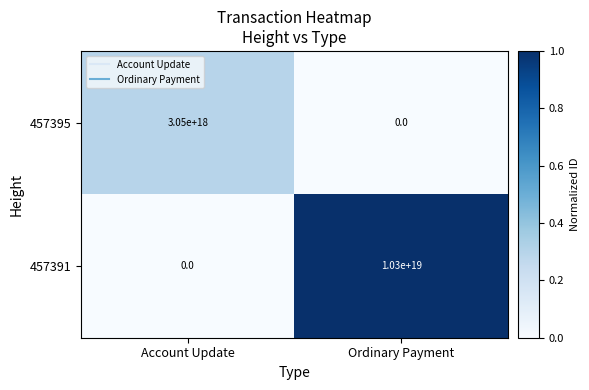

At which category does the chart reach its peak across all series?

Ordinary Payment